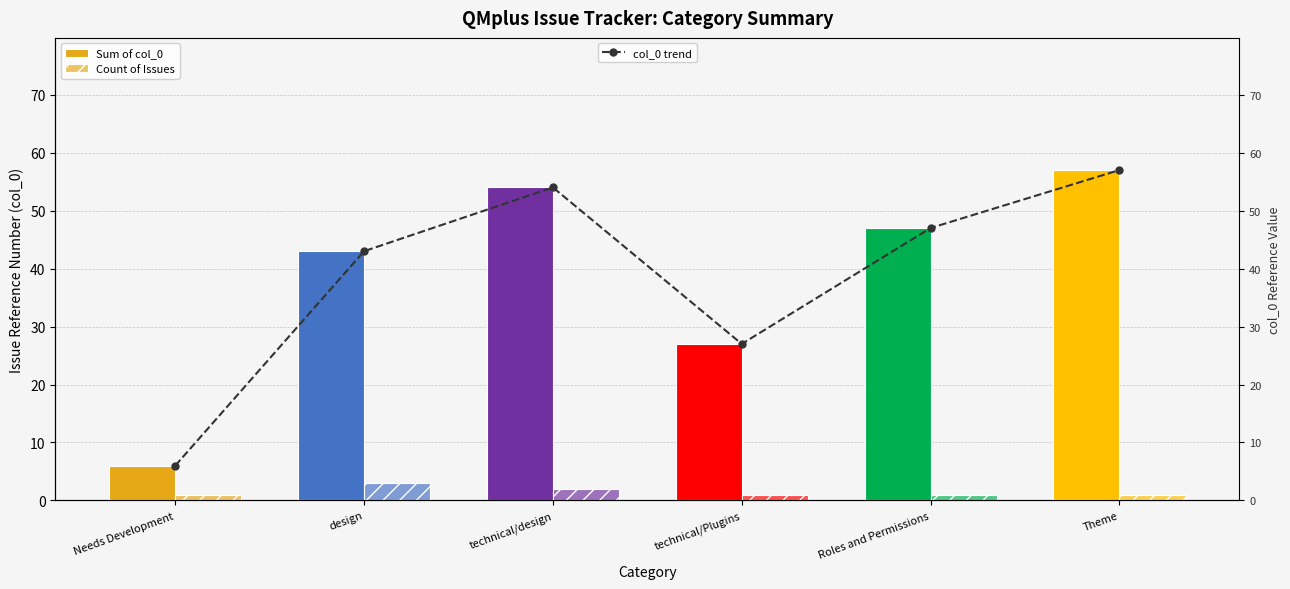

At which label does col_0 trend first exceed 47?

technical/design